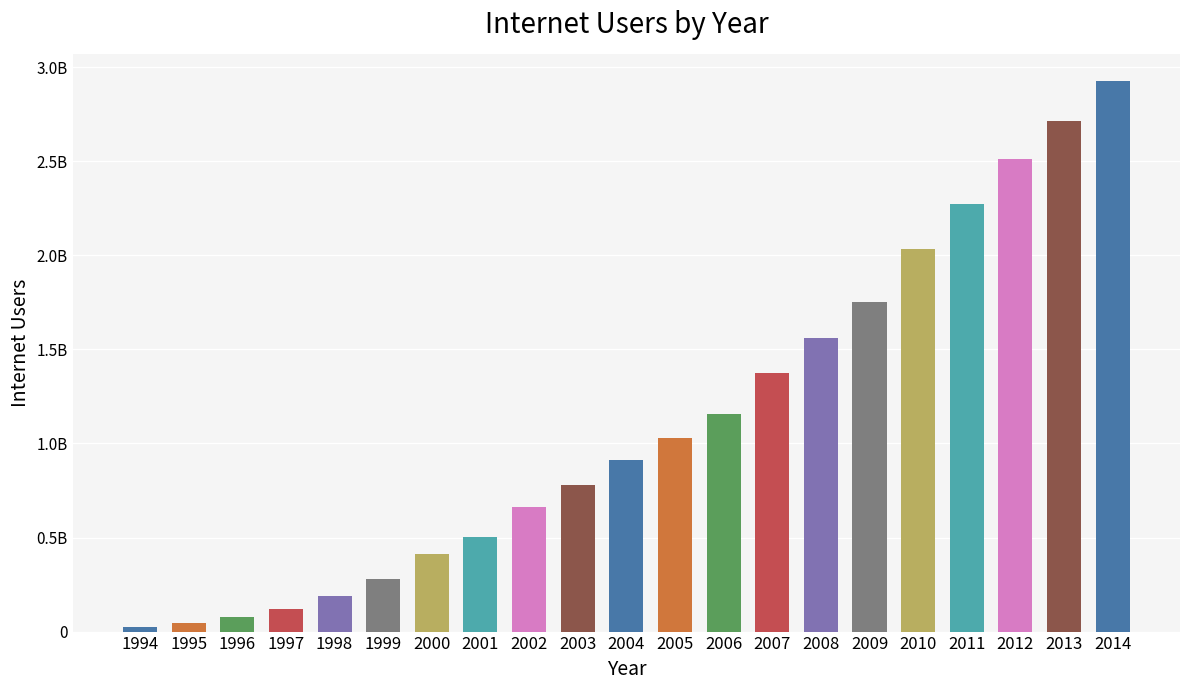

Which category has the highest value across all series?

2014